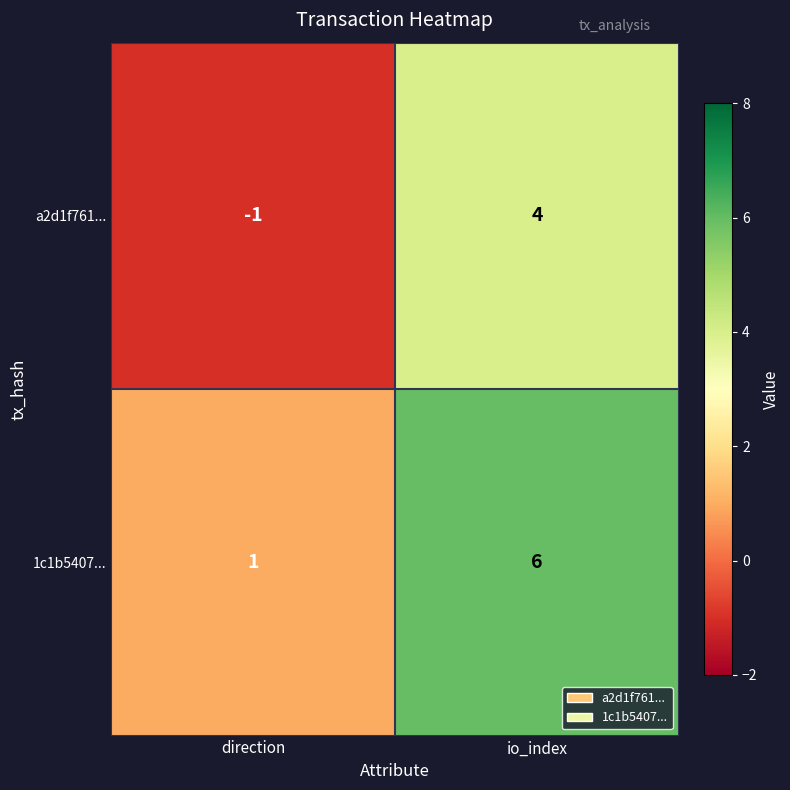

List the labels in order of a2d1f761... value, largest first.

io_index, direction